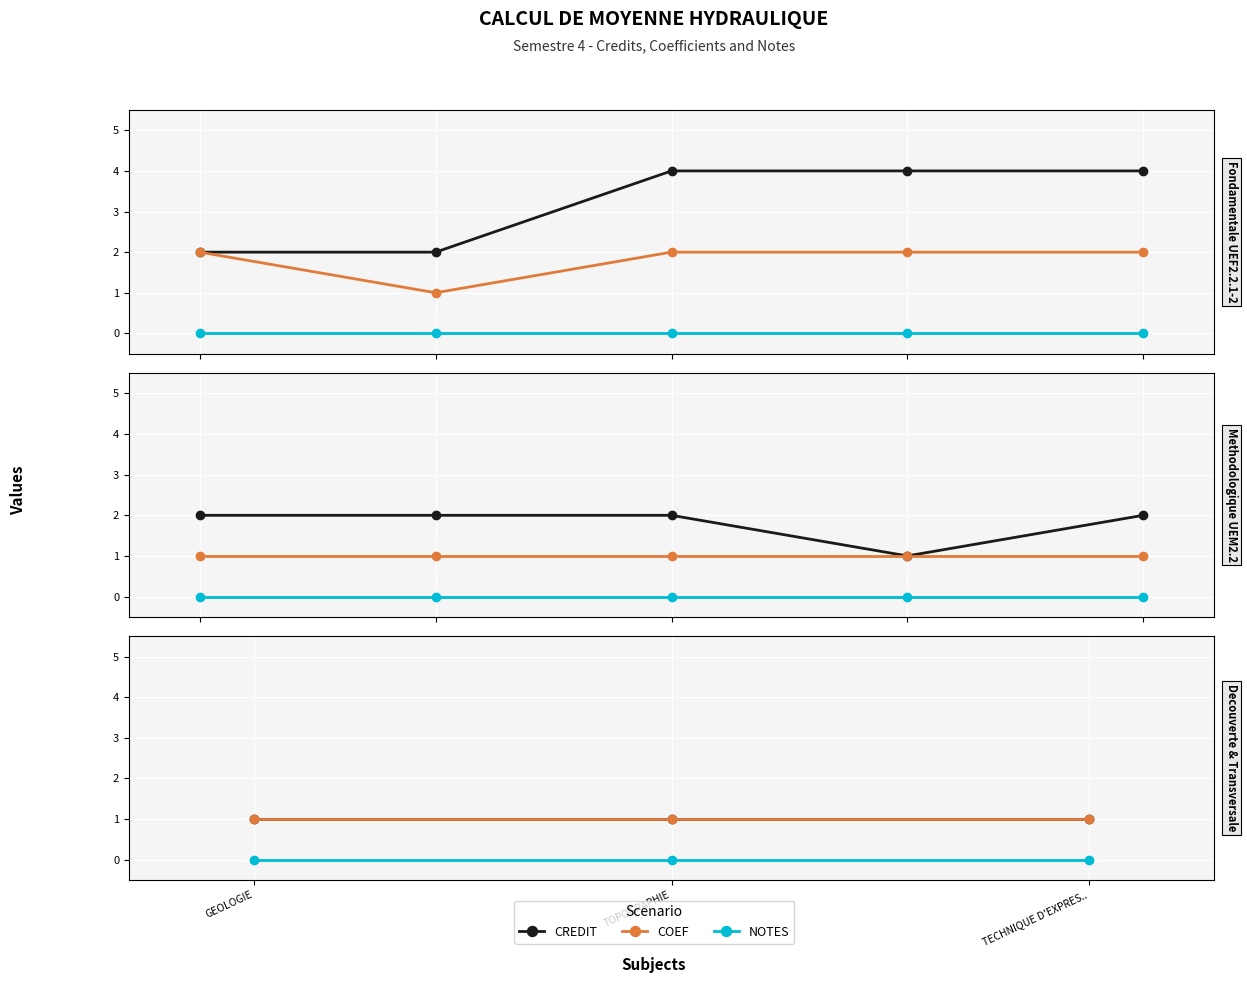

Which series has the largest total across all categories?

CREDIT